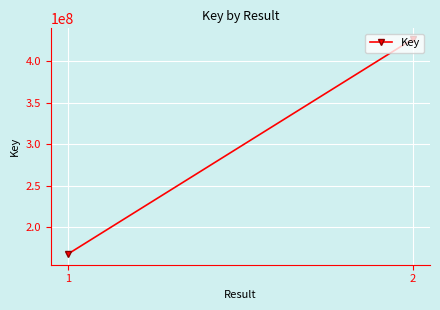

What is the sum of all values?

594277625